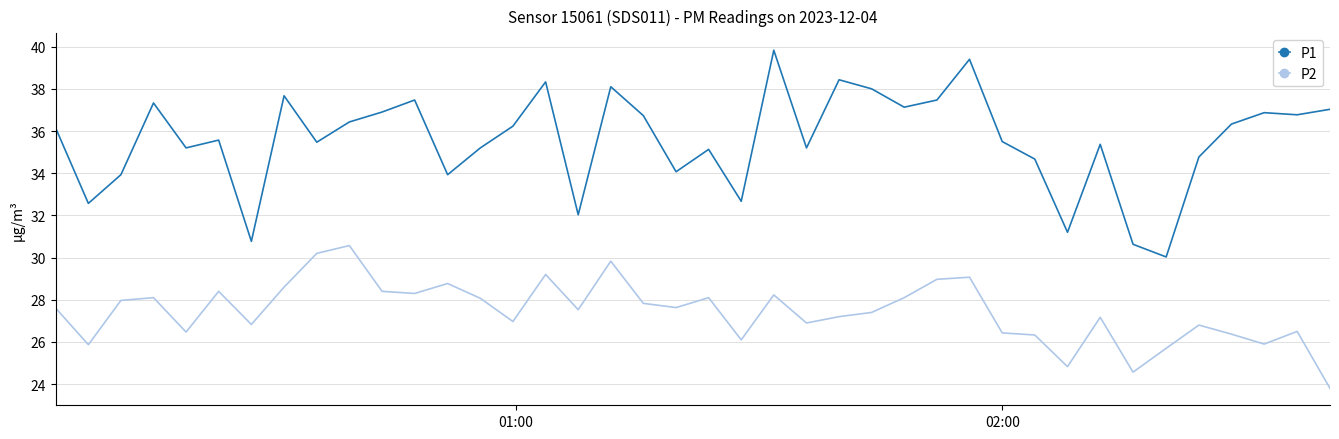

True or false: P2 and P1 intersect in this chart.

False